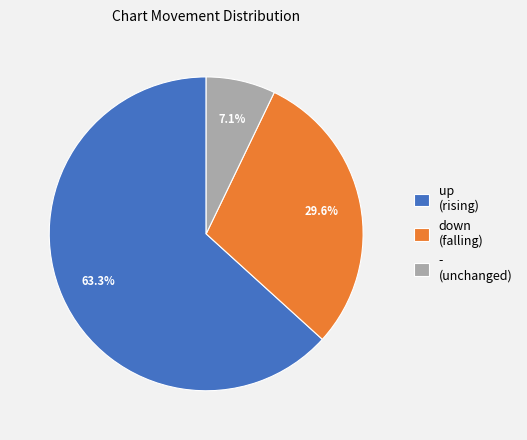

To the nearest percent, what portion does down represent?

30%